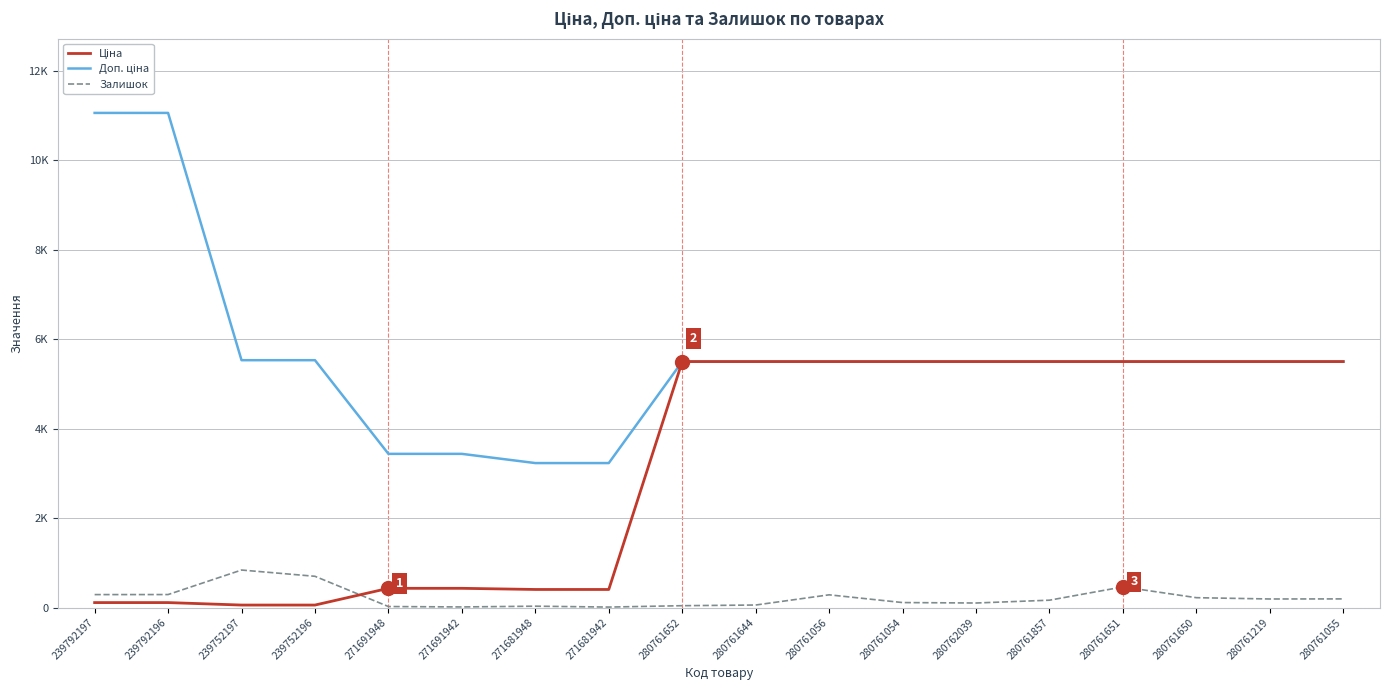

Does the chart display data point markers on the line(s)?

No